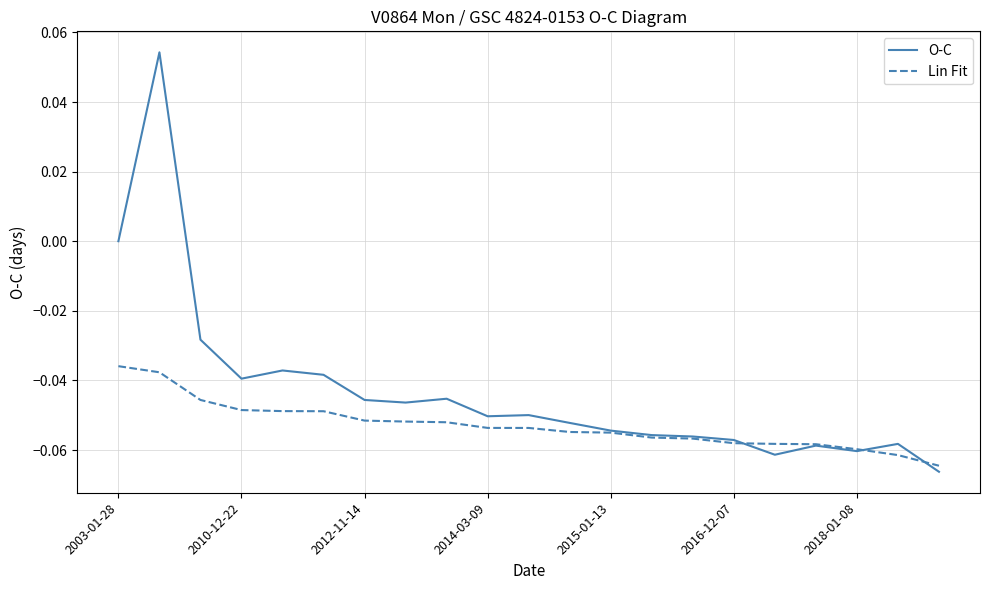

Which series has the widest spread of values?

O-C